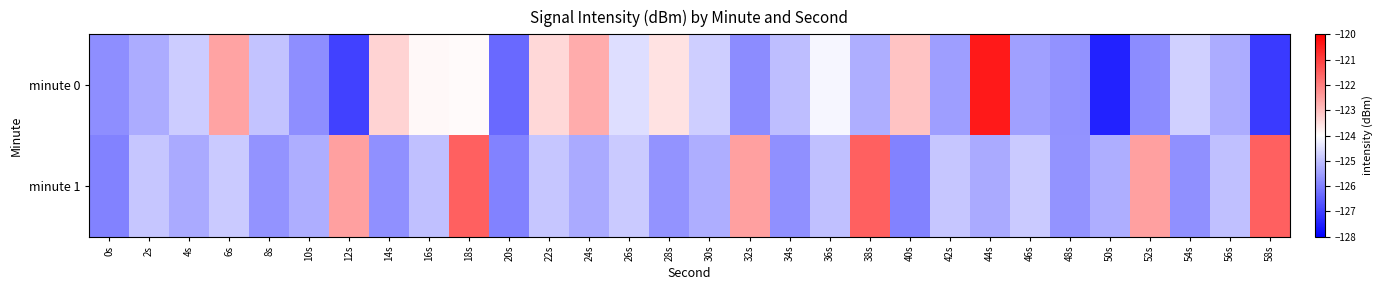

Reading left to right, list all the values displayed in this chart.

minute 0: 0s=-125.8	2s=-125.3	4s=-124.8	6s=-122.6	8s=-124.9	10s=-125.8	12s=-126.9	14s=-123.3	16s=-123.9	18s=-123.9	20s=-126.3	22s=-123.4	24s=-122.7	26s=-124.5	28s=-123.5	30s=-124.8	32s=-125.8	34s=-125.0	36s=-124.2	38s=-125.3	40s=-123.1	42s=-125.5	44s=-120.4	46s=-125.5	48s=-125.7	50s=-127.4	52s=-125.8	54s=-124.7	56s=-125.3	58s=-127.1
minute 1: 0s=-126.0	2s=-124.9	4s=-125.3	6s=-124.8	8s=-125.7	10s=-125.3	12s=-122.5	14s=-125.7	16s=-125.0	18s=-121.5	20s=-126.0	22s=-124.9	24s=-125.3	26s=-124.8	28s=-125.7	30s=-125.3	32s=-122.5	34s=-125.7	36s=-125.0	38s=-121.5	40s=-126.0	42s=-124.9	44s=-125.3	46s=-124.8	48s=-125.7	50s=-125.3	52s=-122.5	54s=-125.7	56s=-125.0	58s=-121.5